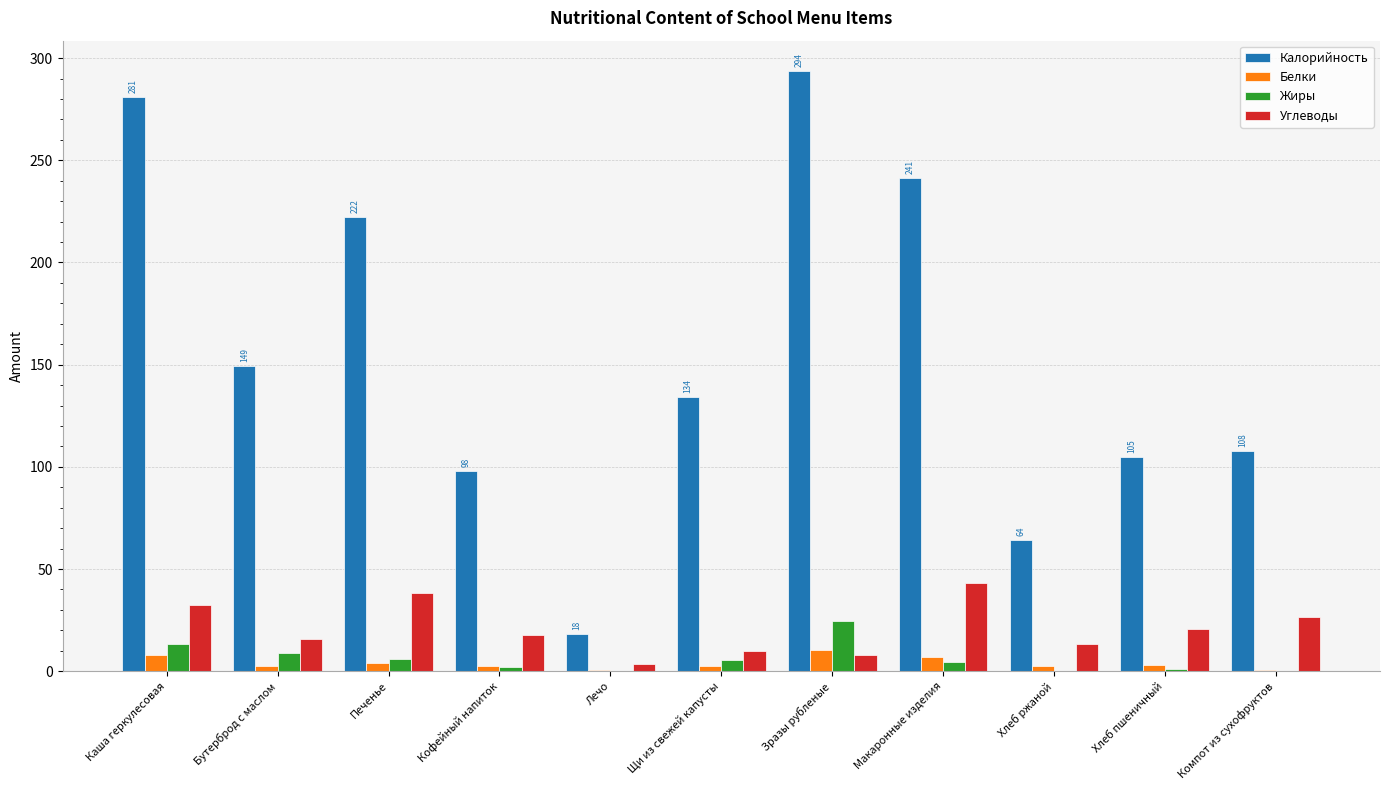

Between Лечо and Щи из свежей капусты, which series saw the biggest shift?

Калорийность